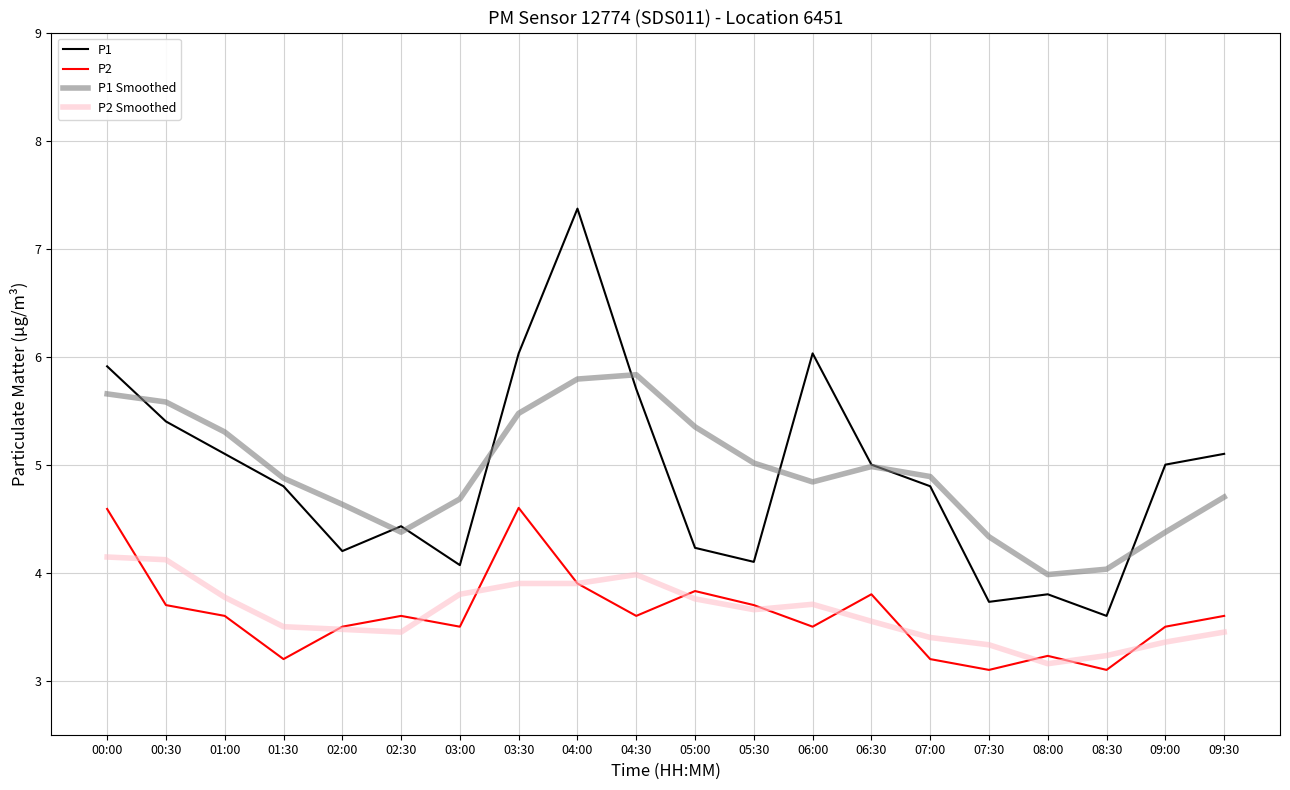

At which category is the sum across all series the highest?

04:00